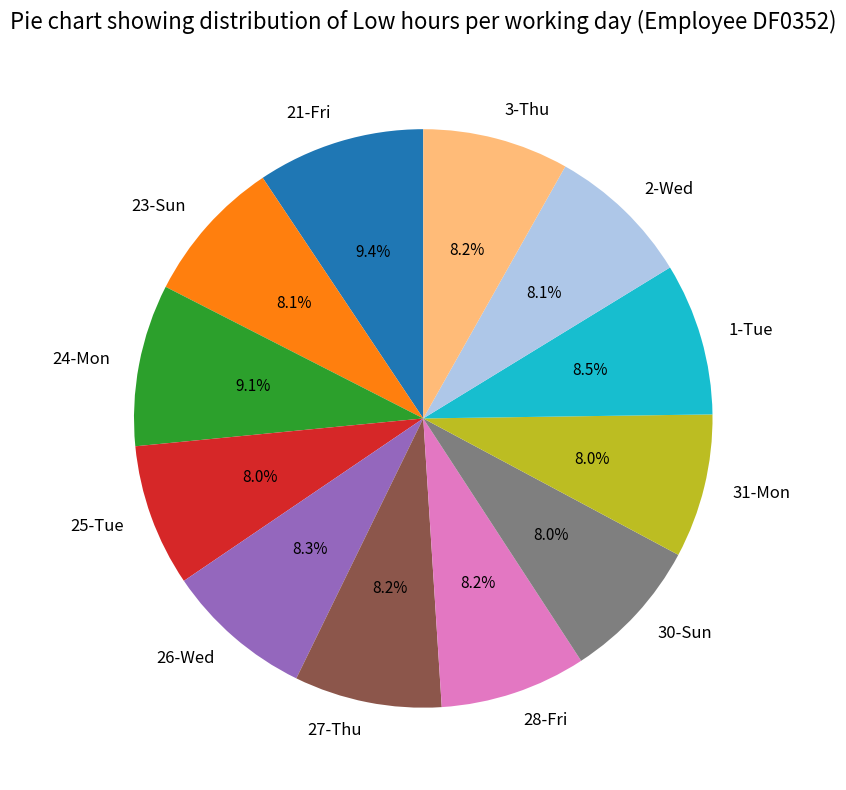

To the nearest percent, what percentage of the pie is 31-Mon?

8%